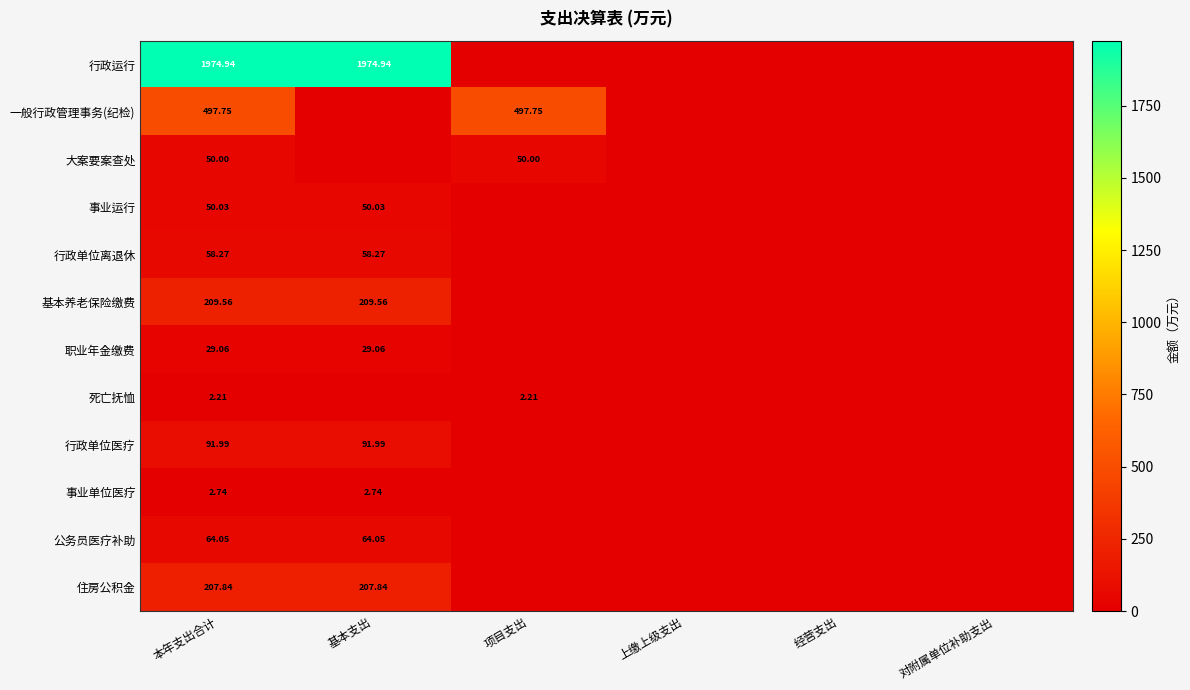

How many distinct data groups are displayed?

12